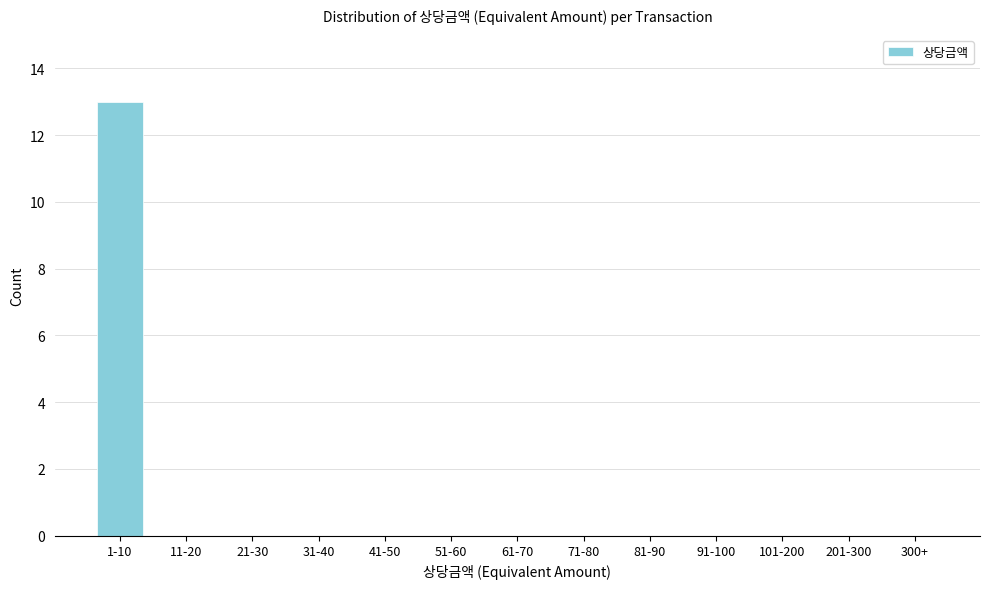

Reading left to right, extract all data points from this chart.

1-10=13	11-20=0	21-30=0	31-40=0	41-50=0	51-60=0	61-70=0	71-80=0	81-90=0	91-100=0	101-200=0	201-300=0	300+=0